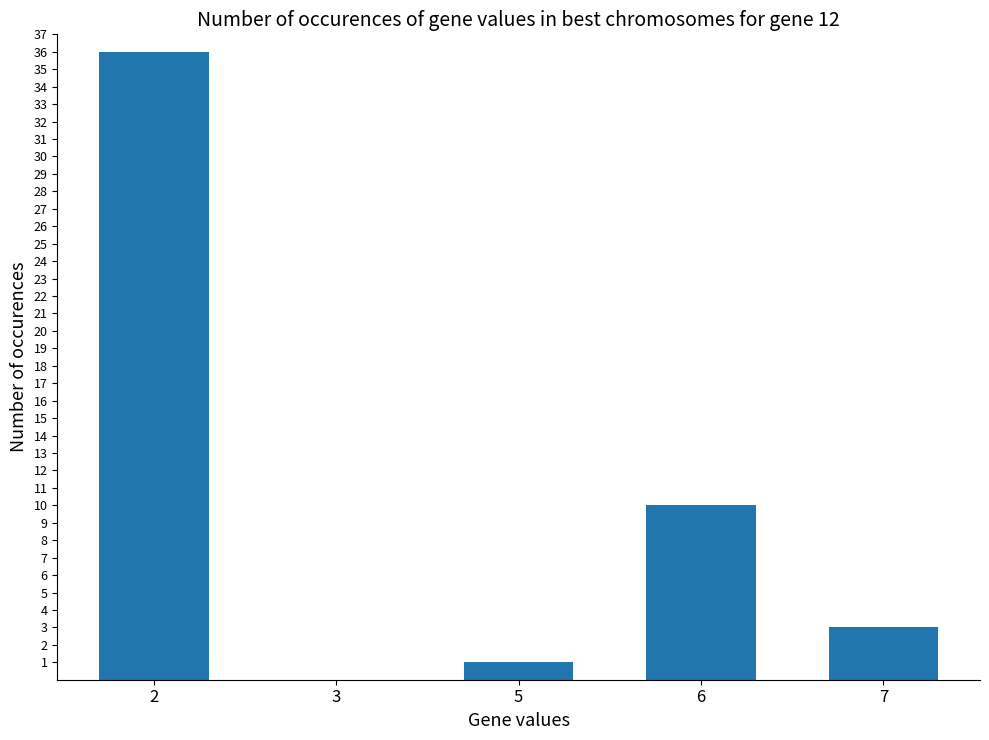

True or false: the data shows 36 at 2.

True